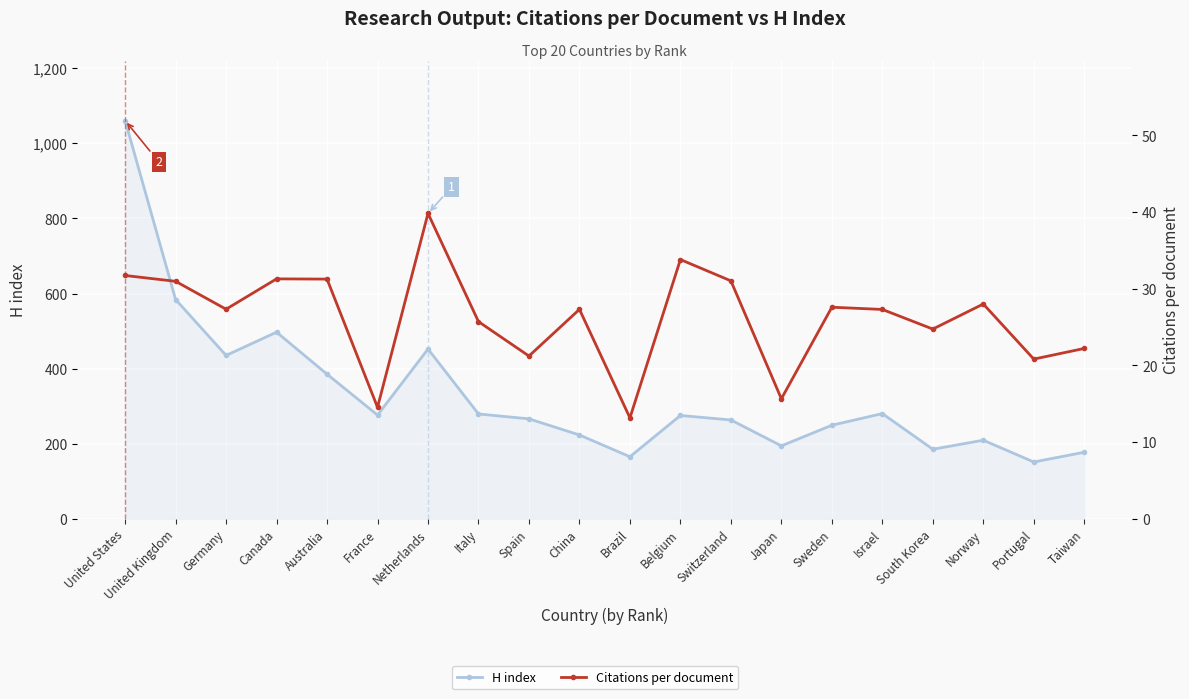

What value does the Citations per document series have at United States?

31.7